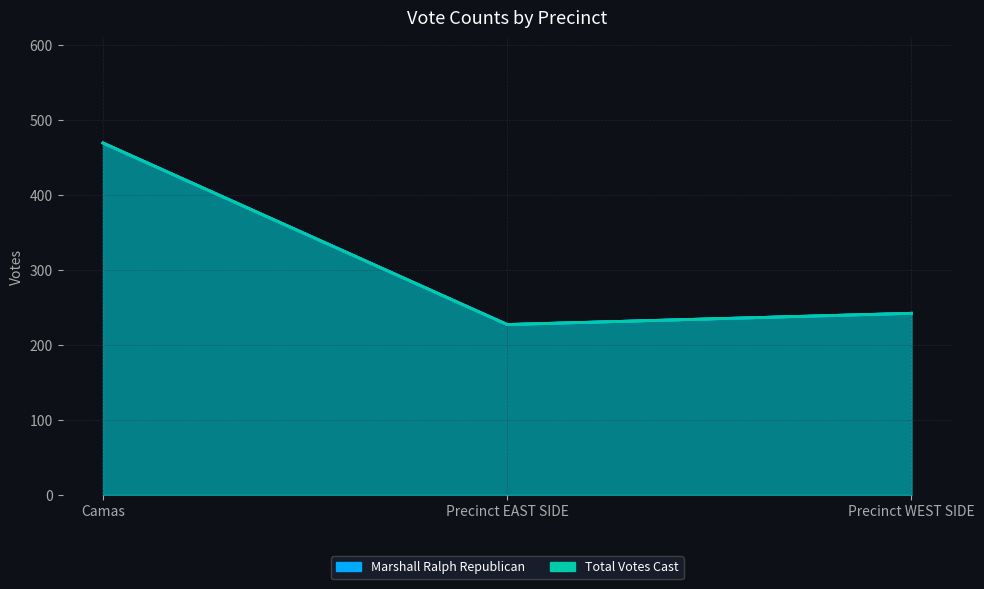

True or false: Marshall Ralph Republican has a value of 48 at Precinct EAST SIDE.

False